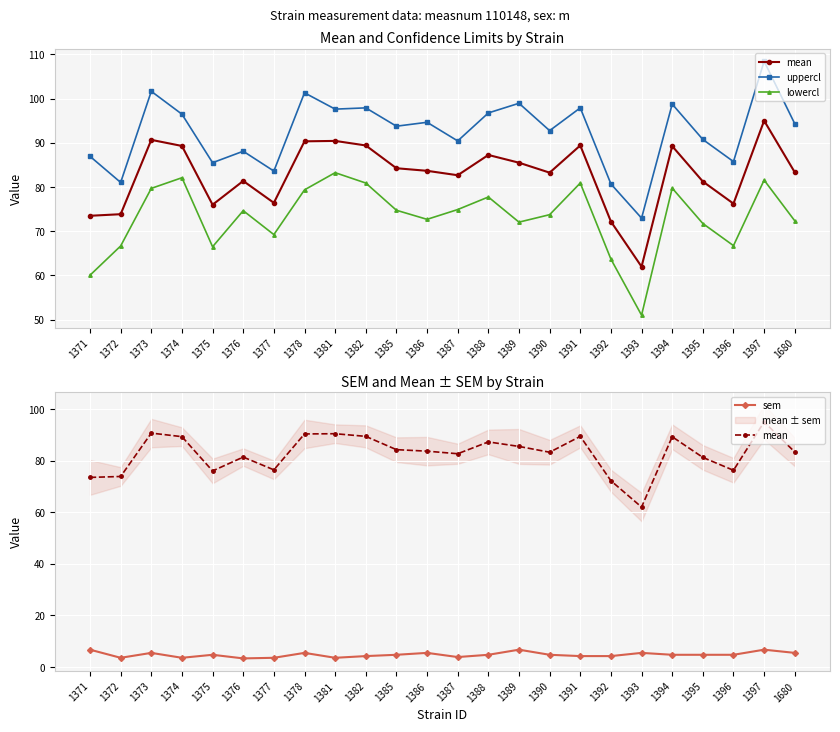

True or false: lowercl and mean cross at least once.

False